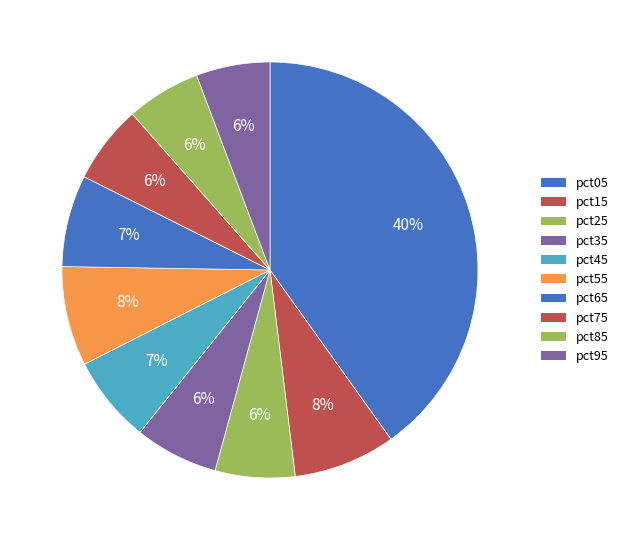

To the nearest percent, what portion does pct75 represent?

6%